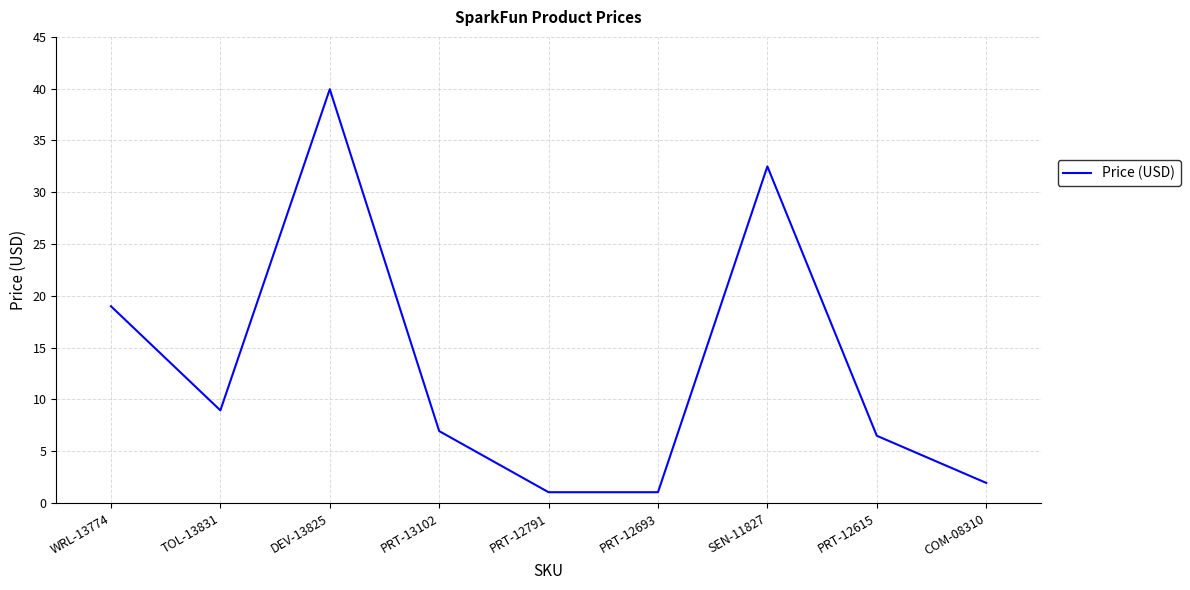

What is the difference between the maximum and minimum values?

38.9